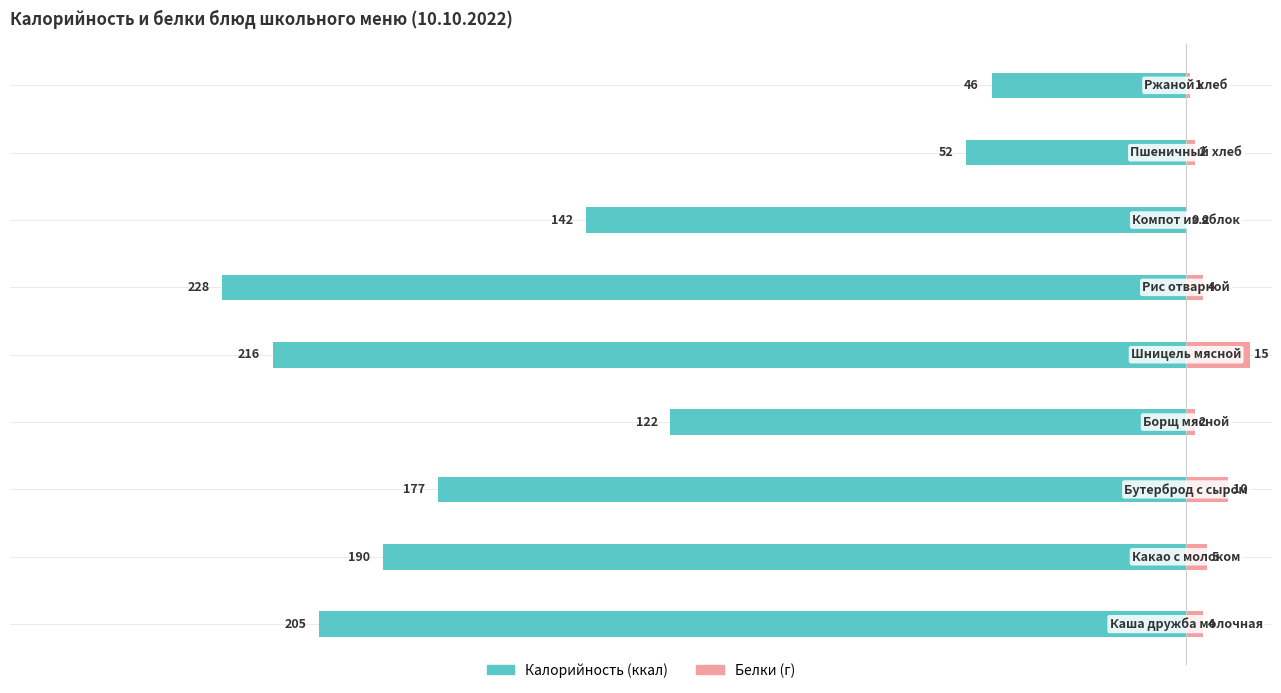

How many series are shown in this chart?

2